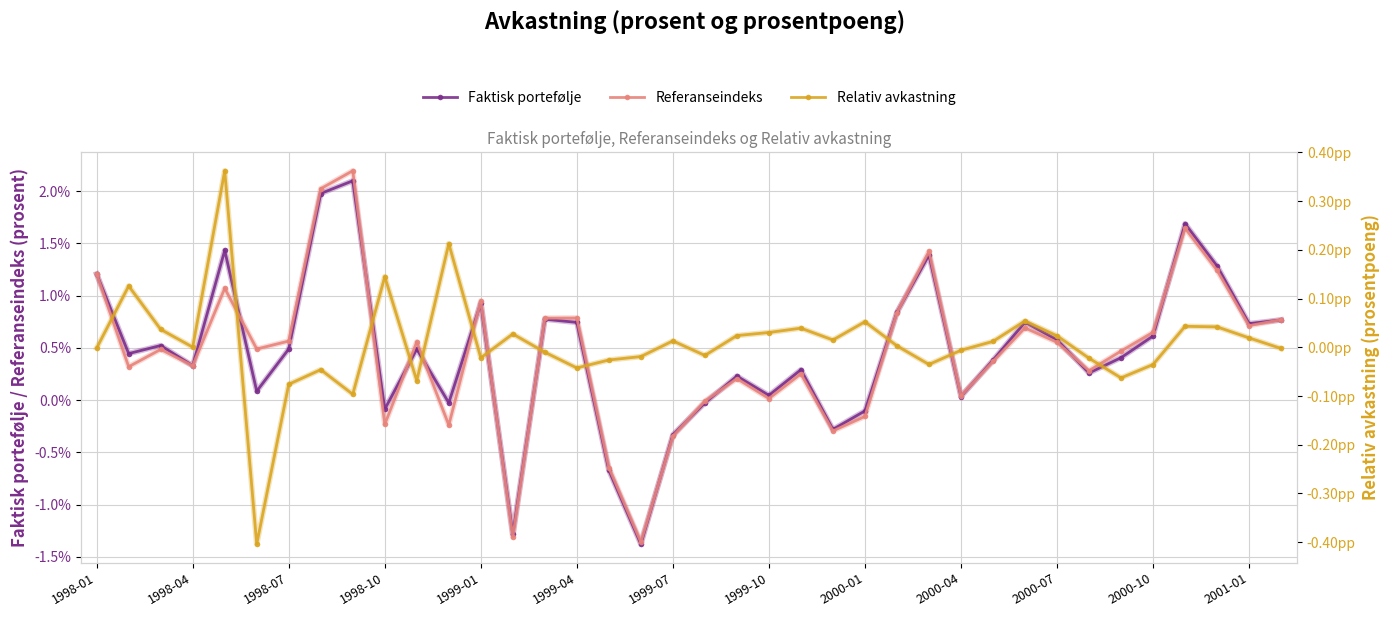

True or false: Relativ avkastning has a value of -0.0 at 1999-01.

True